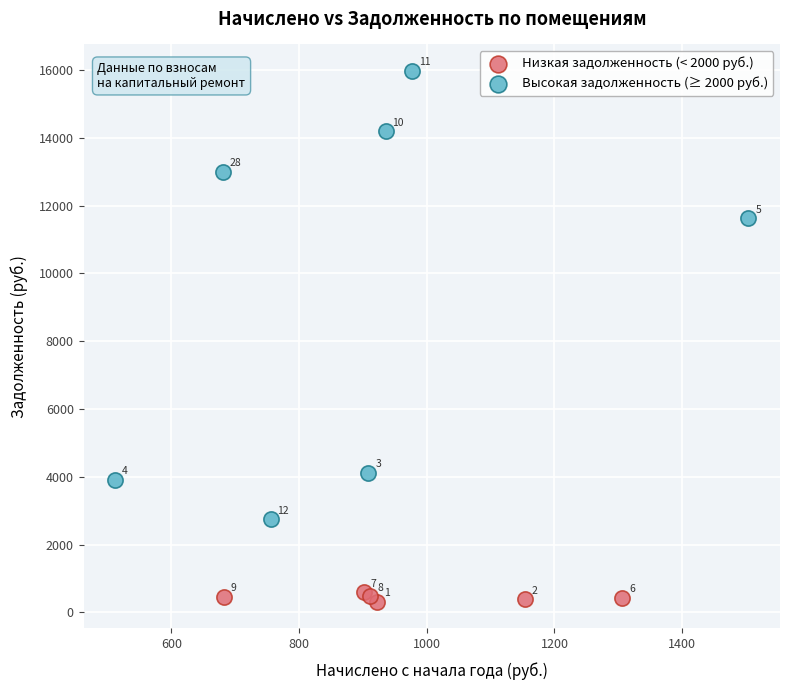

Which series contains the highest Y value?

Высокая задолженность (≥ 2000 руб.)